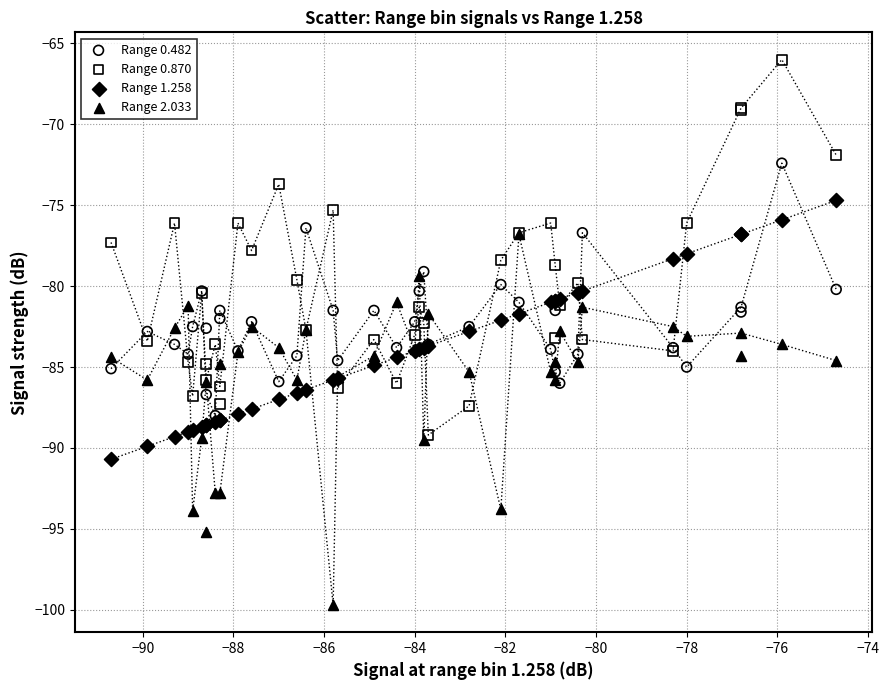

Which series reaches the maximum Y coordinate?

Range 0.870